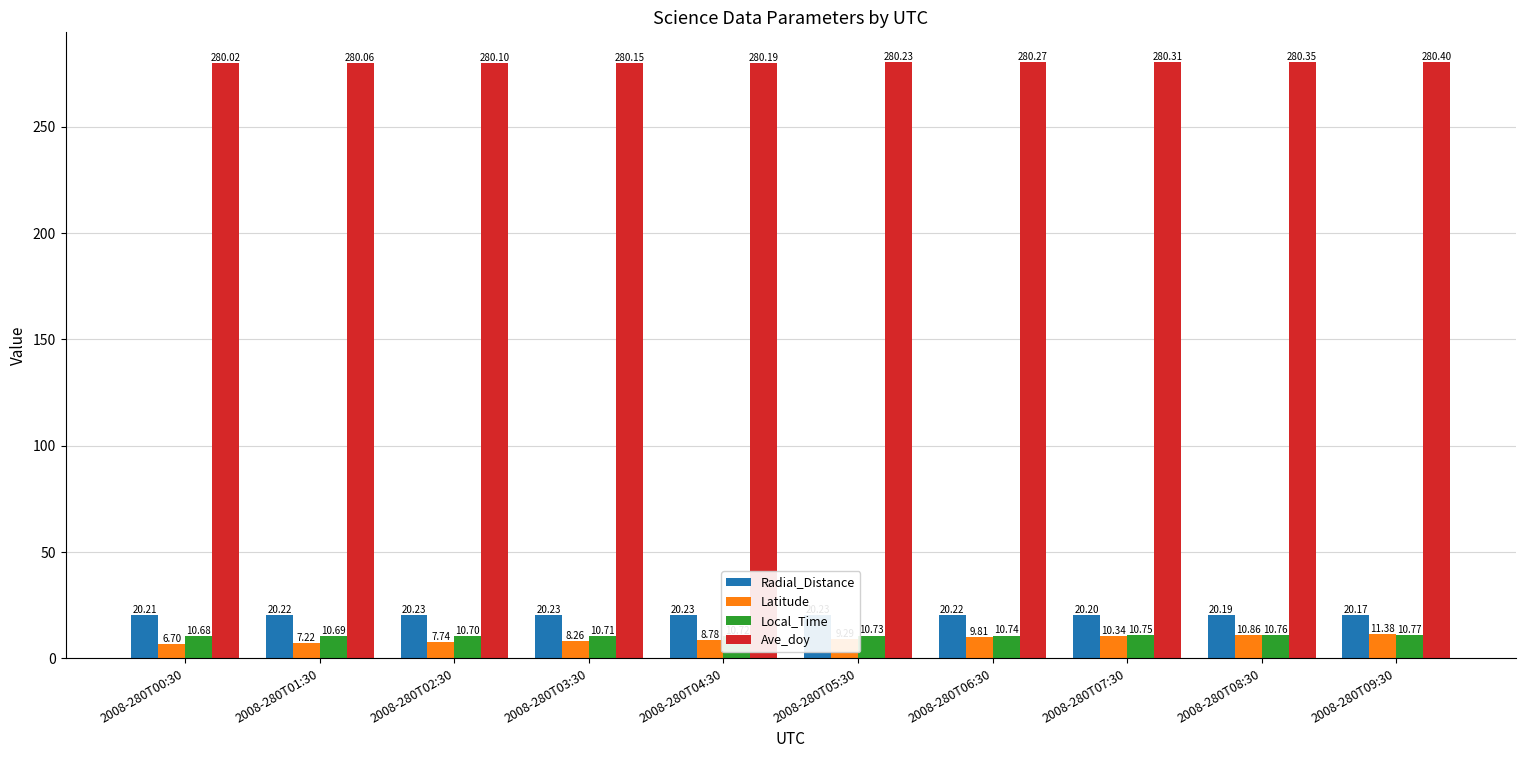

What is the sum of all Latitude values?

90.4